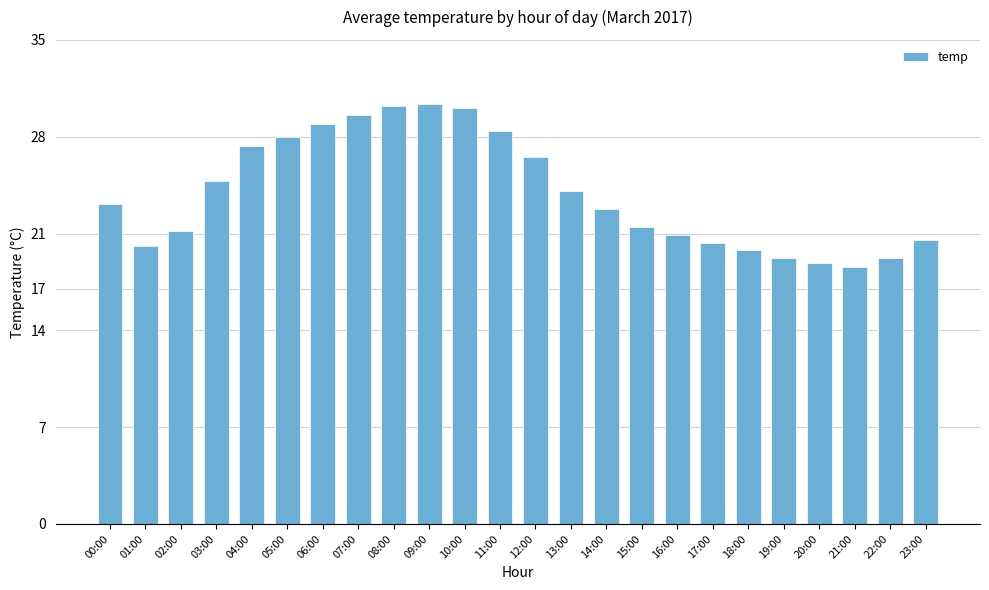

What is the label of the 8th bar from the left?

07:00